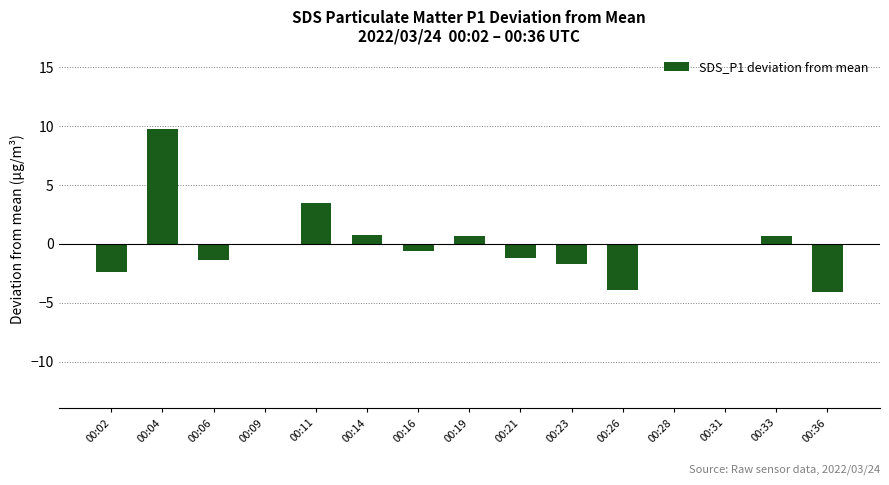

What is the approximate value at 00:11?

3.5